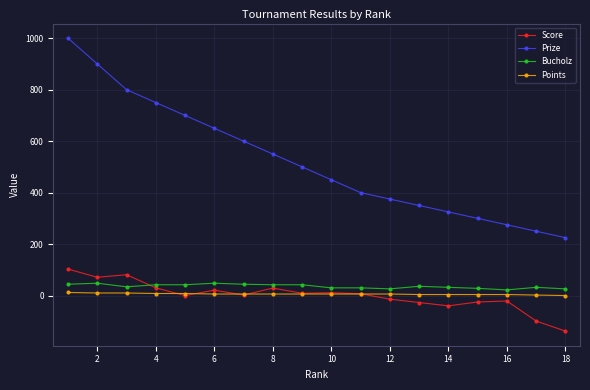

Which series has the largest range (max minus min)?

Prize